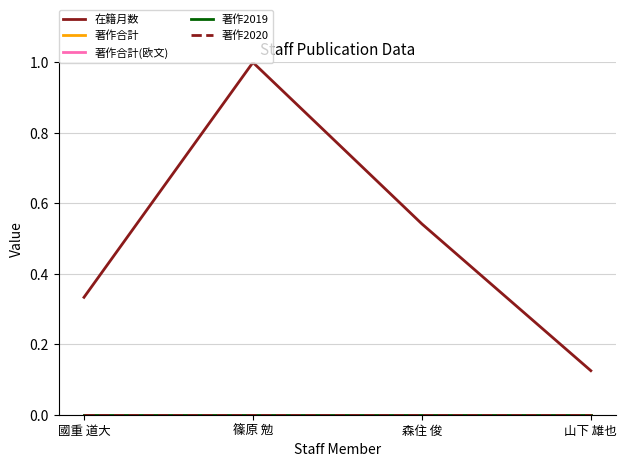

Does the chart display data point markers on the line(s)?

No